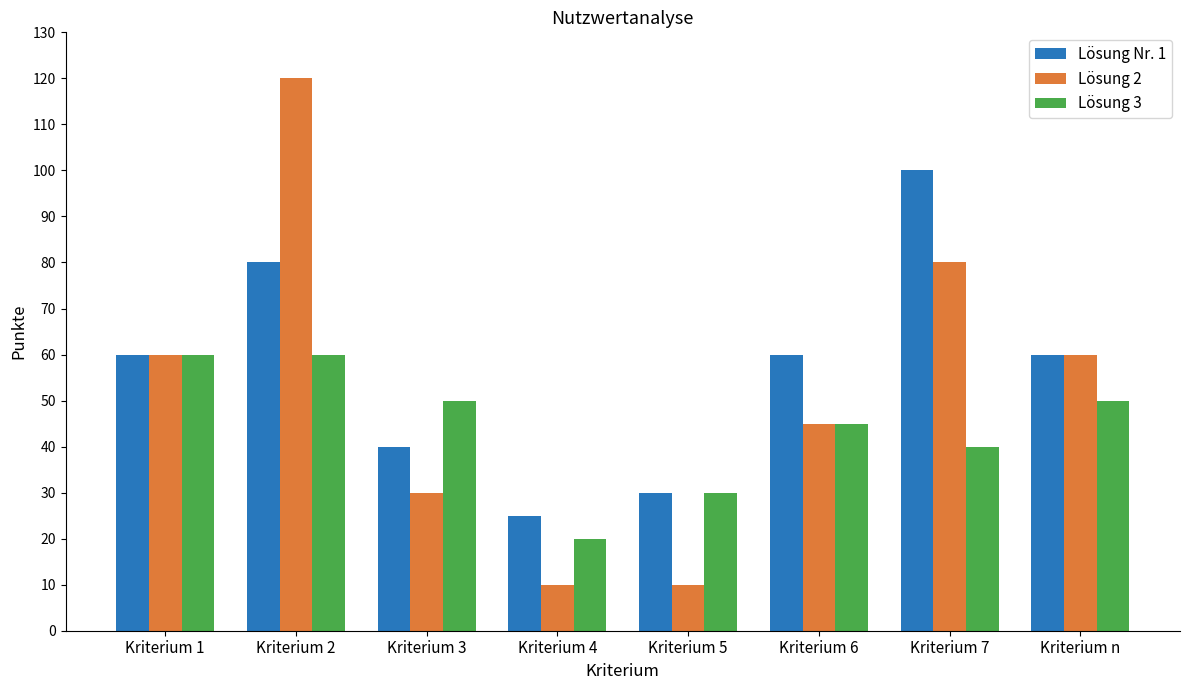

Rank the series by their average value, from lowest to highest.

Lösung 3, Lösung 2, Lösung Nr. 1